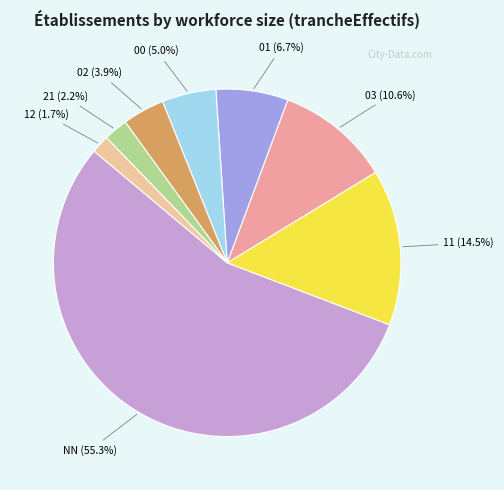

How many segments does this pie chart have?

8